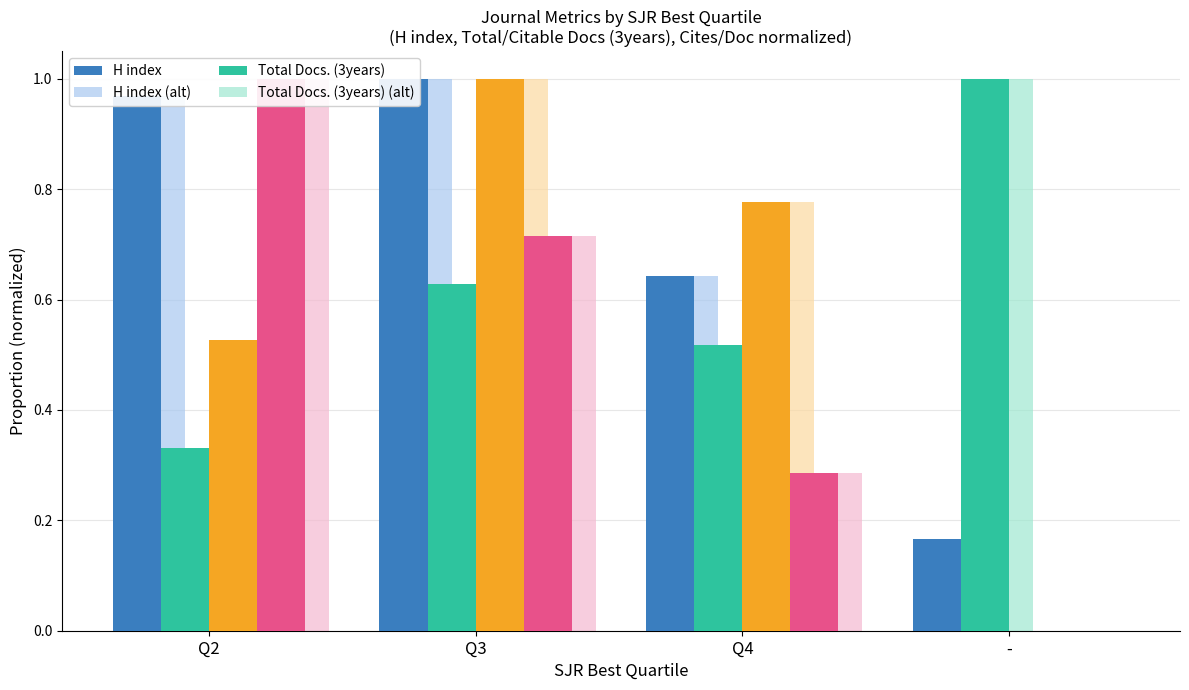

List the series in order of their overall mean, highest first.

H index, Total Docs. (3years), Citable Docs. (3years), Cites / Doc. (2years)